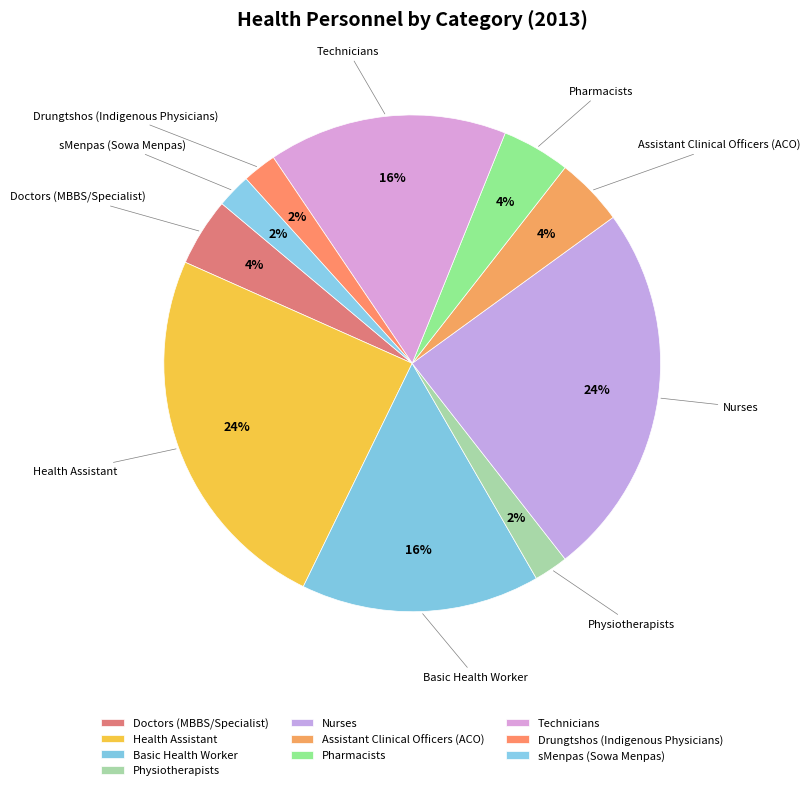

Does Assistant Clinical Officers (ACO) account for over 50% of the chart?

No